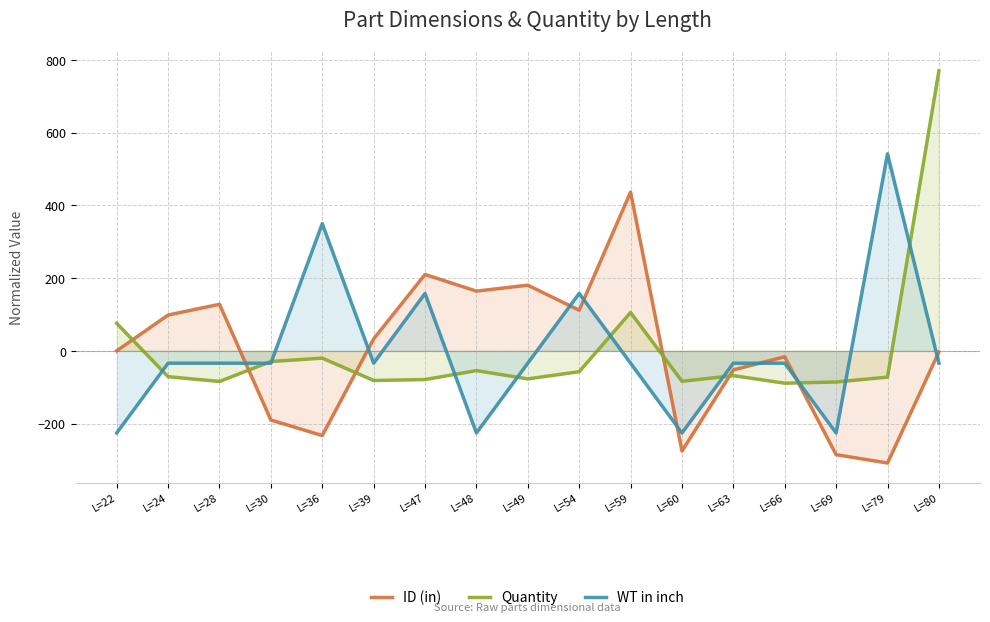

Is the value of Quantity at L=39 greater than the value of ID (in) at L=36?

Yes